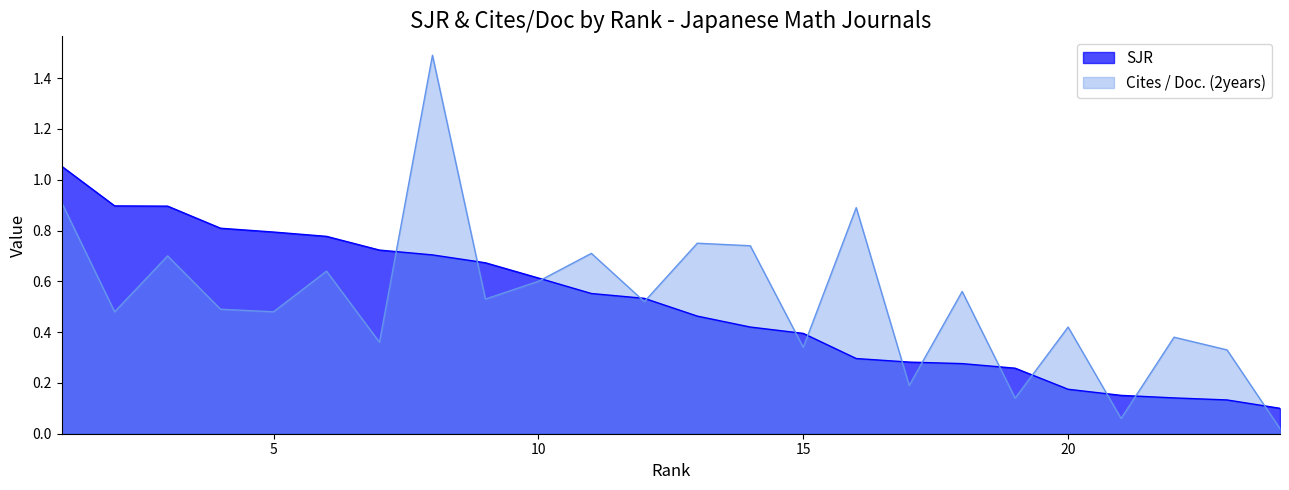

True or false: Cites / Doc. (2years) has a value of 0.0 at 21.

False